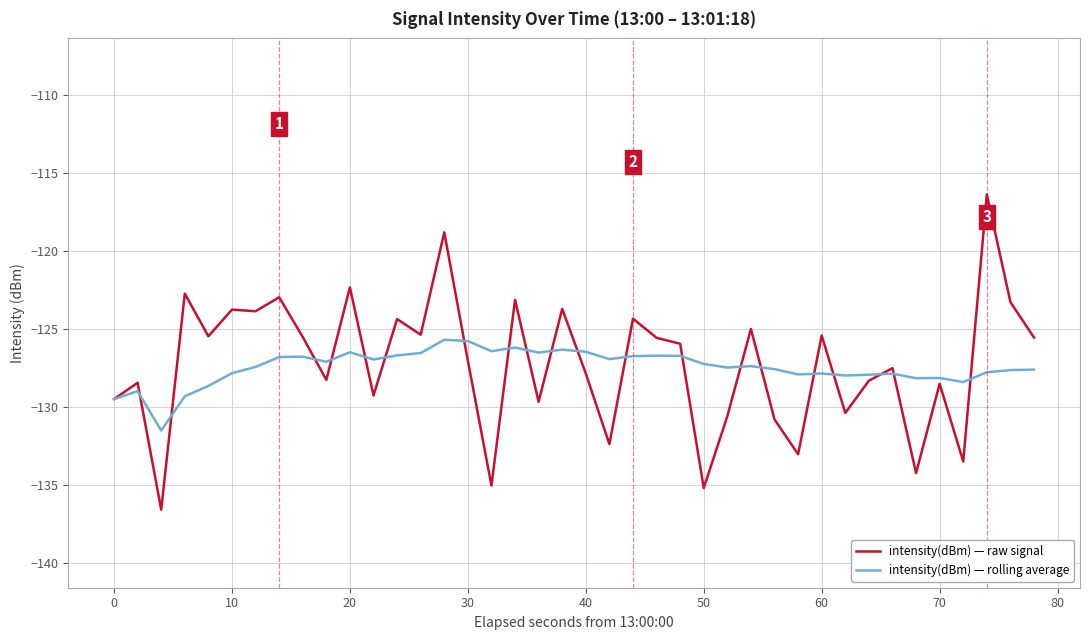

Which series has the widest spread of values?

intensity(dBm) — raw signal